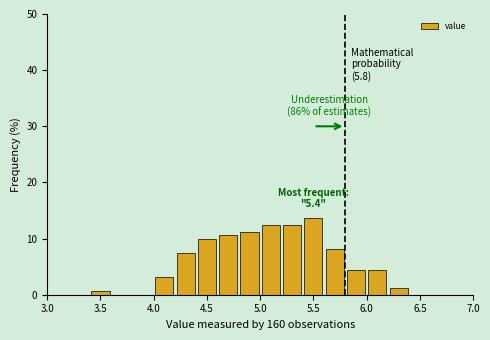

Over which range of the x-axis is the bar tallest?

5.4 to 5.6